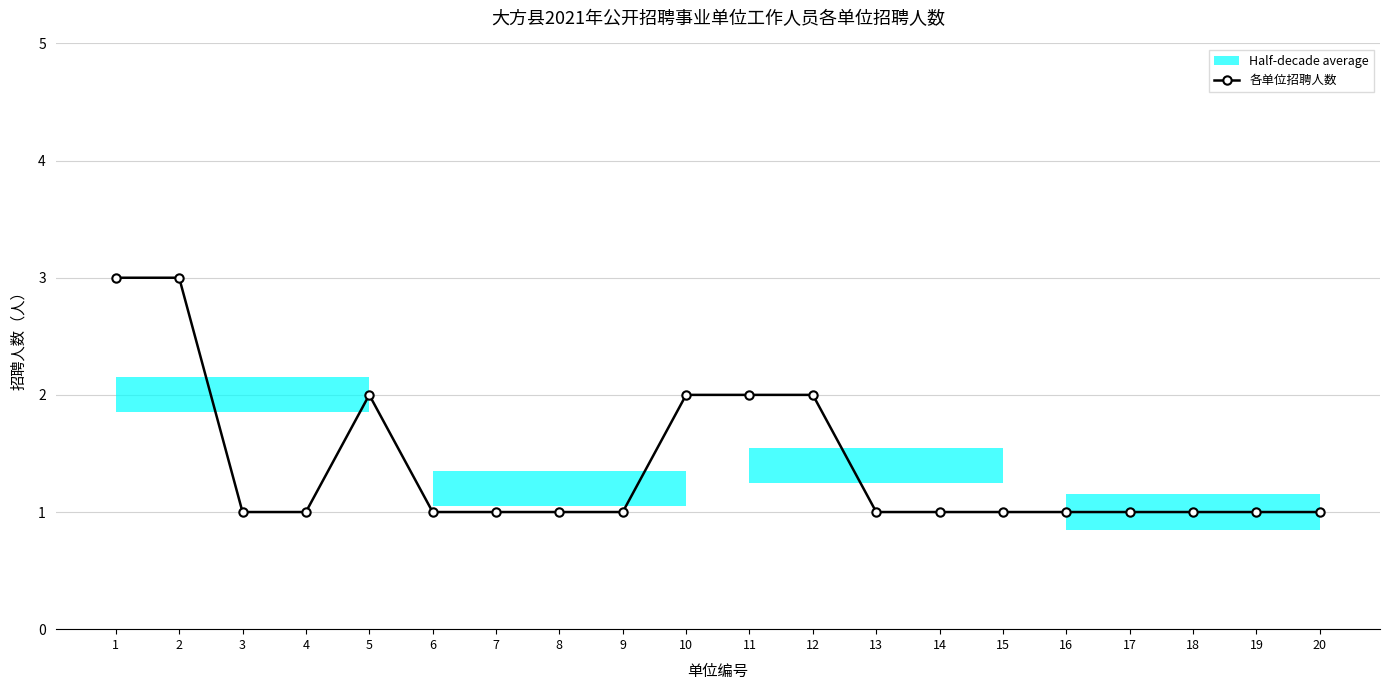

What is the difference between the maximum and minimum values?

2